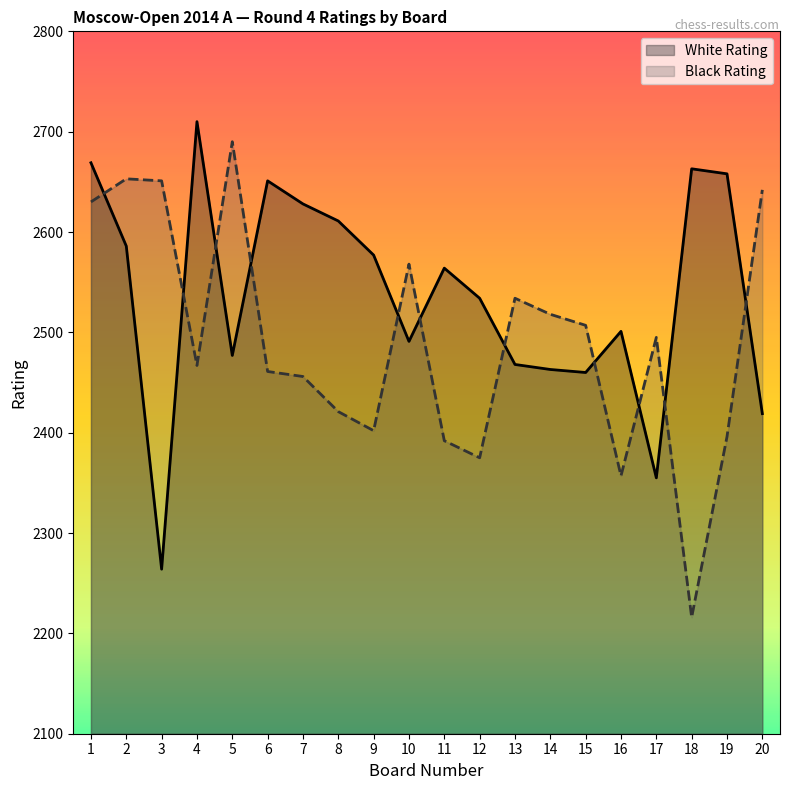

Between 16 and 11, which is larger?

11